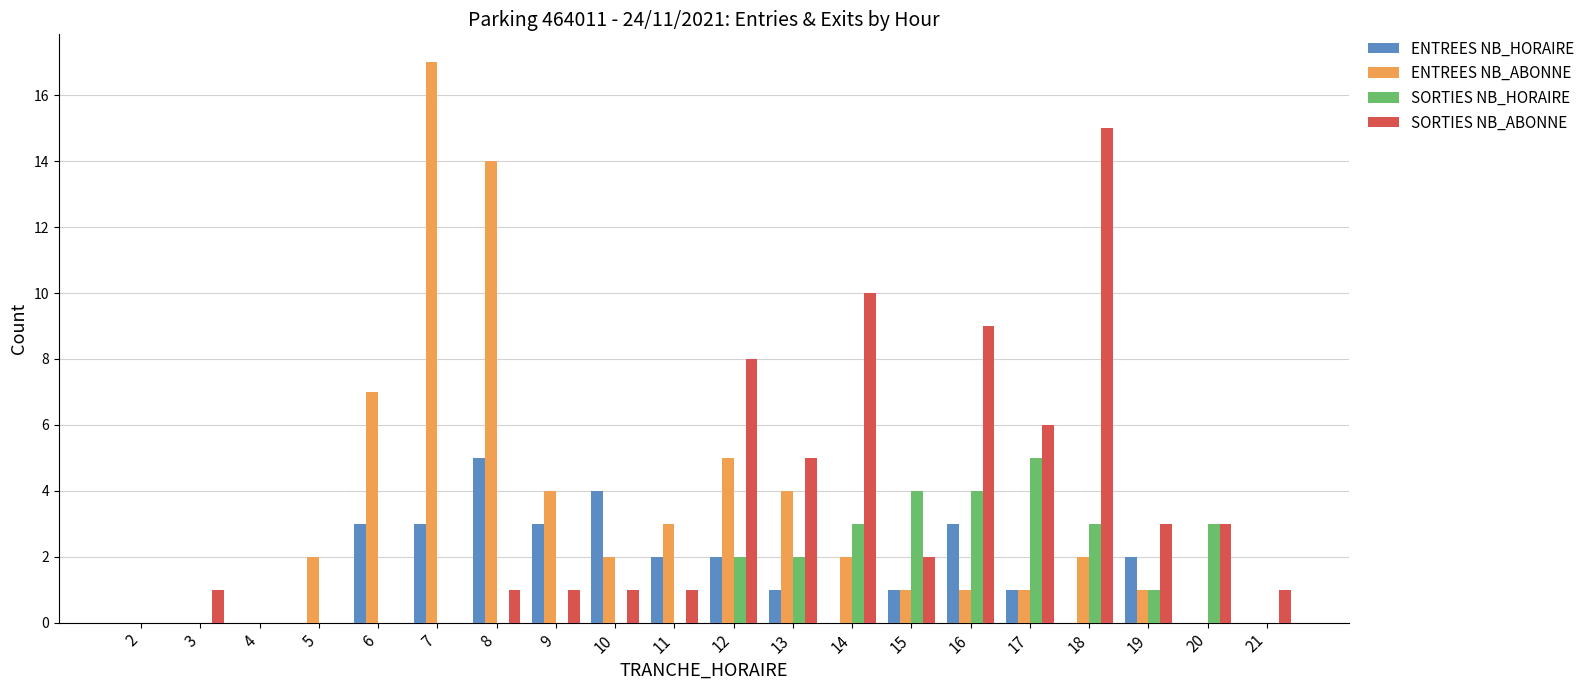

Which series changed the most between 7 and 12?

ENTREES NB_ABONNE